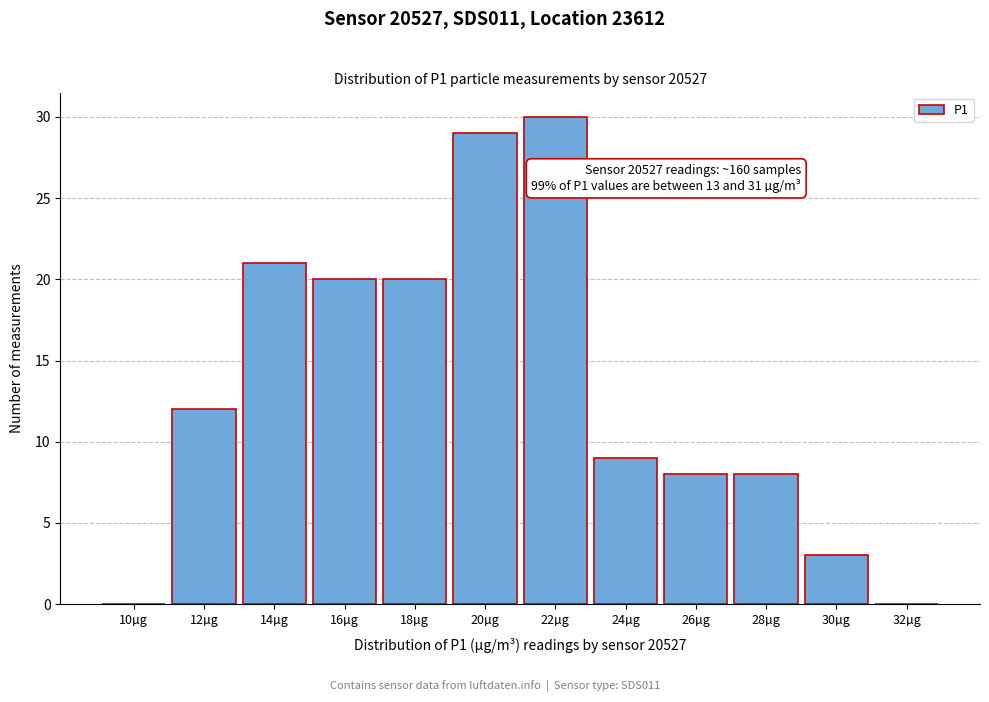

Reading left to right, what are all the values shown in this chart?

10µg=0	12µg=12	14µg=21	16µg=20	18µg=20	20µg=29	22µg=30	24µg=9	26µg=8	28µg=8	30µg=3	32µg=0